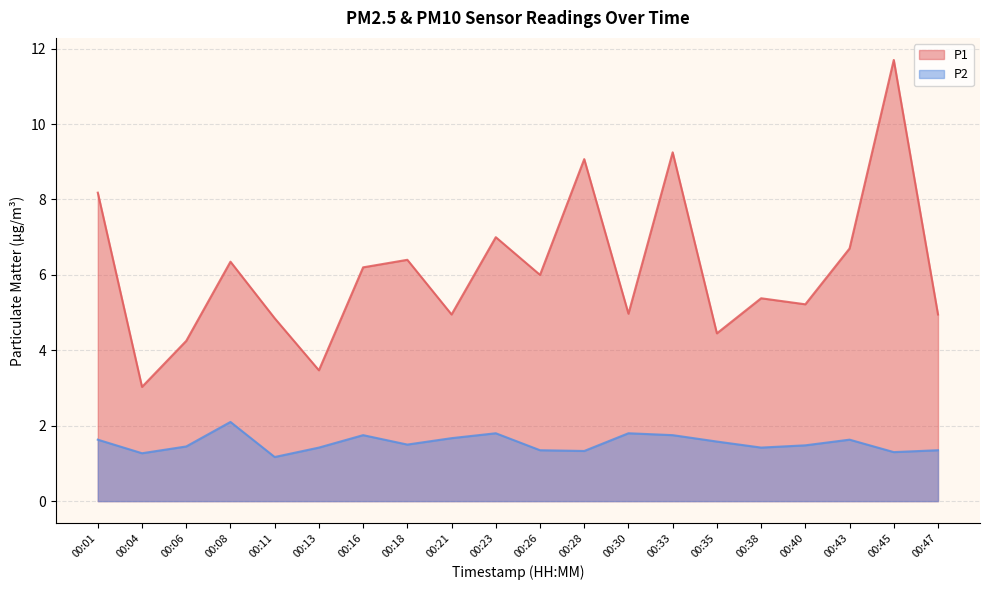

Reading left to right, transcribe all the data shown in this chart.

P1: 00:01=8.2	00:04=3.0	00:06=4.2	00:08=6.3	00:11=4.8	00:13=3.5	00:16=6.2	00:18=6.4	00:21=5.0	00:23=7.0	00:26=6.0	00:28=9.1	00:30=5.0	00:33=9.2	00:35=4.5	00:38=5.4	00:40=5.2	00:43=6.7	00:45=11.7	00:47=5.0
P2: 00:01=1.6	00:04=1.3	00:06=1.4	00:08=2.1	00:11=1.2	00:13=1.4	00:16=1.8	00:18=1.5	00:21=1.7	00:23=1.8	00:26=1.4	00:28=1.3	00:30=1.8	00:33=1.8	00:35=1.6	00:38=1.4	00:40=1.5	00:43=1.6	00:45=1.3	00:47=1.4